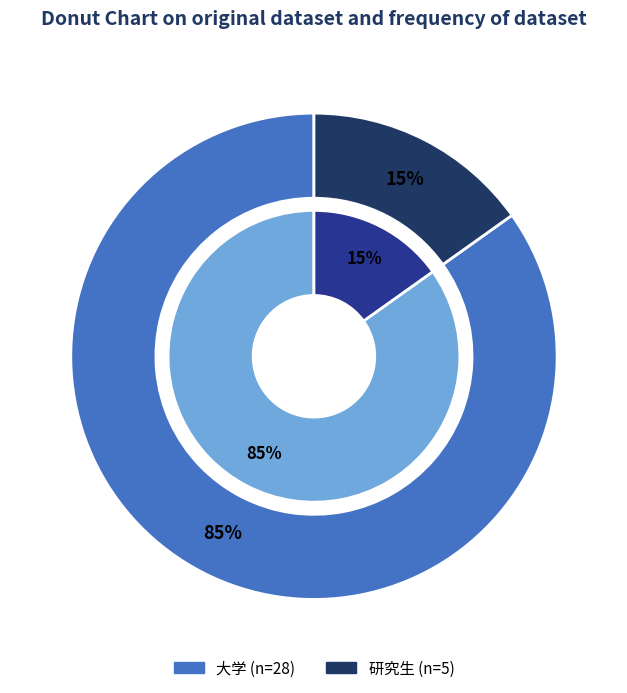

Rank the categories by value from highest to lowest.

大学, 研究生